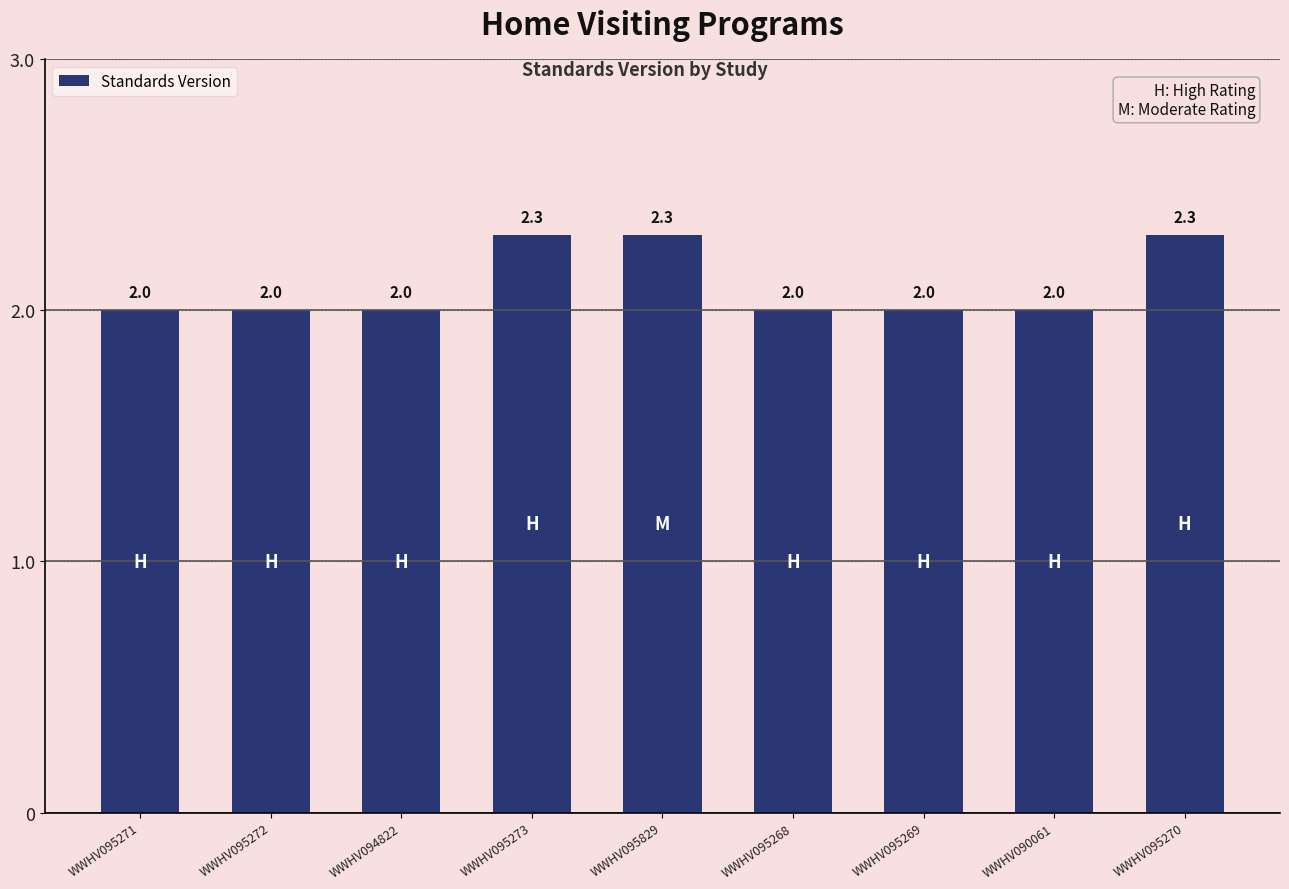

What is the approximate value at WWHV094822?

2.0